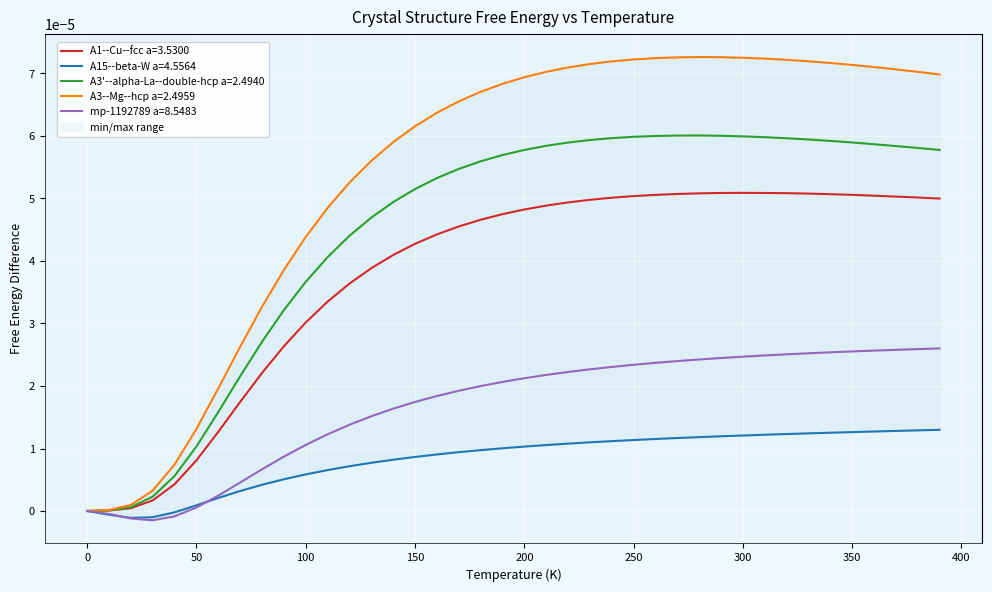

What are all the series names shown in the legend?

A1--Cu--fcc a=3.5300, A15--beta-W a=4.5564, A3'--alpha-La--double-hcp a=2.4940, A3--Mg--hcp a=2.4959, mp-1192789 a=8.5483